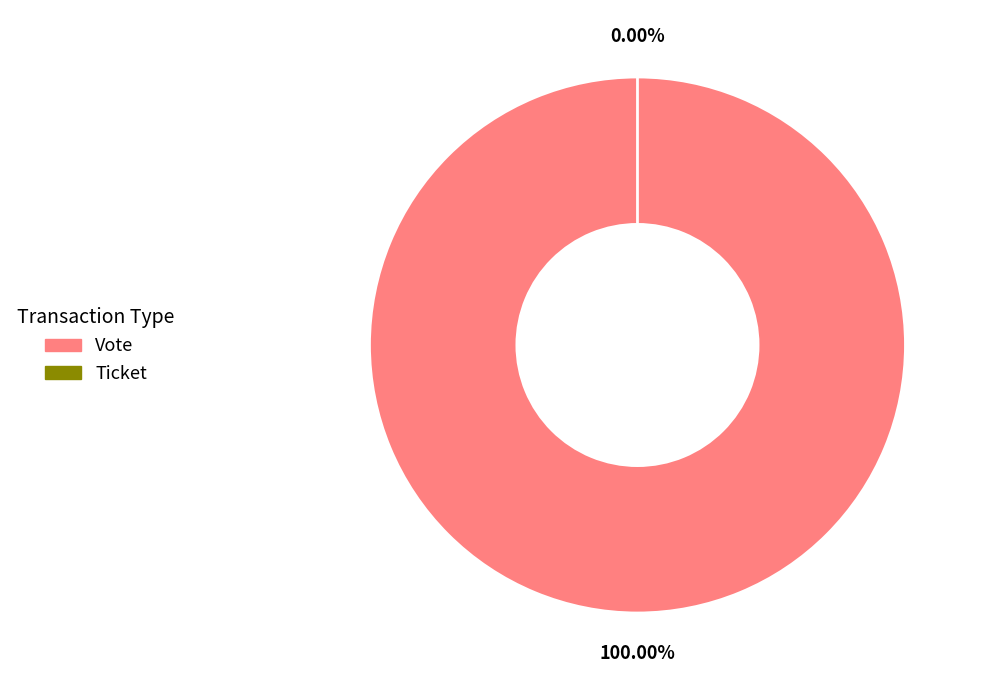

How many slices are in this pie chart?

2